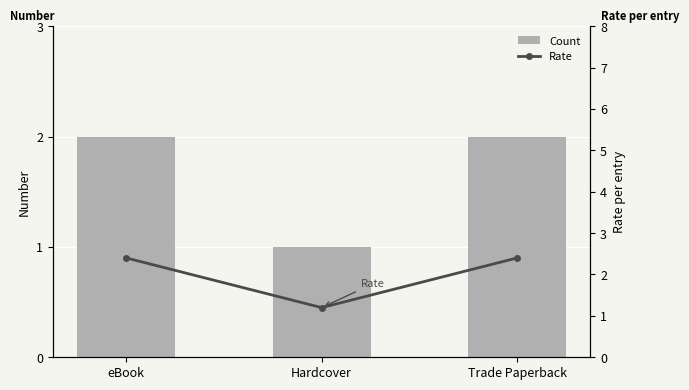

Which series changed the most between eBook and Trade Paperback?

Count